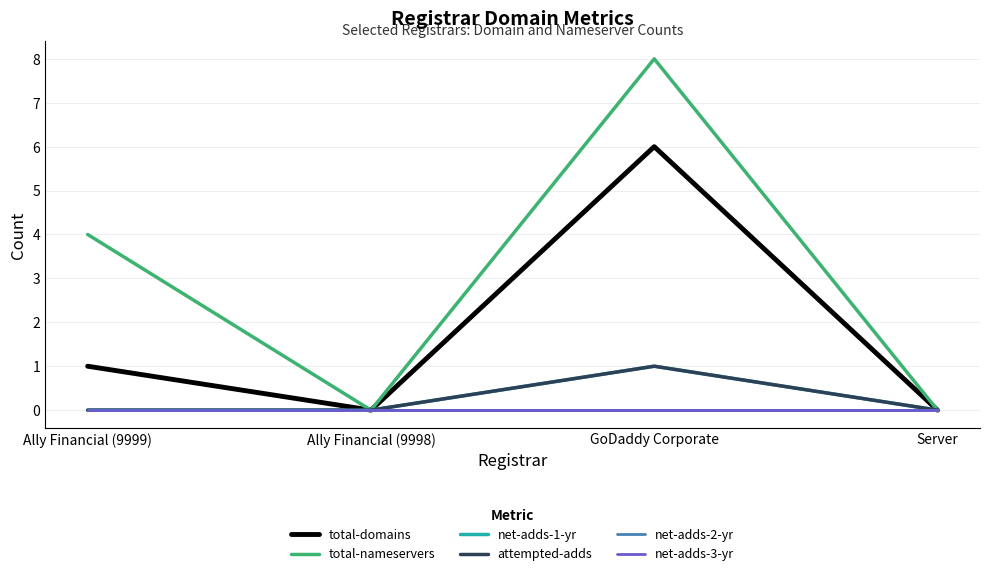

Reading left to right, list all the values displayed in this chart.

total-domains: Ally Financial (9999)=1	Ally Financial (9998)=0	GoDaddy Corporate=6	Server=0
total-nameservers: Ally Financial (9999)=4	Ally Financial (9998)=0	GoDaddy Corporate=8	Server=0
net-adds-1-yr: Ally Financial (9999)=0	Ally Financial (9998)=0	GoDaddy Corporate=1	Server=0
attempted-adds: Ally Financial (9999)=0	Ally Financial (9998)=0	GoDaddy Corporate=1	Server=0
net-adds-2-yr: Ally Financial (9999)=0	Ally Financial (9998)=0	GoDaddy Corporate=0	Server=0
net-adds-3-yr: Ally Financial (9999)=0	Ally Financial (9998)=0	GoDaddy Corporate=0	Server=0